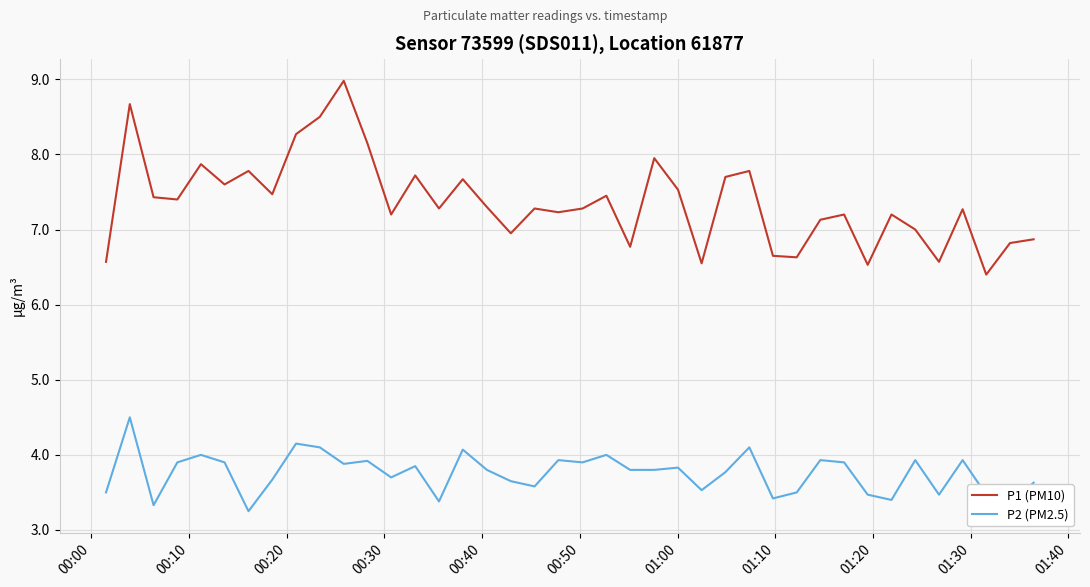

In P2 (PM2.5), how many points are higher than both neighbors (excluding endpoints)?

13